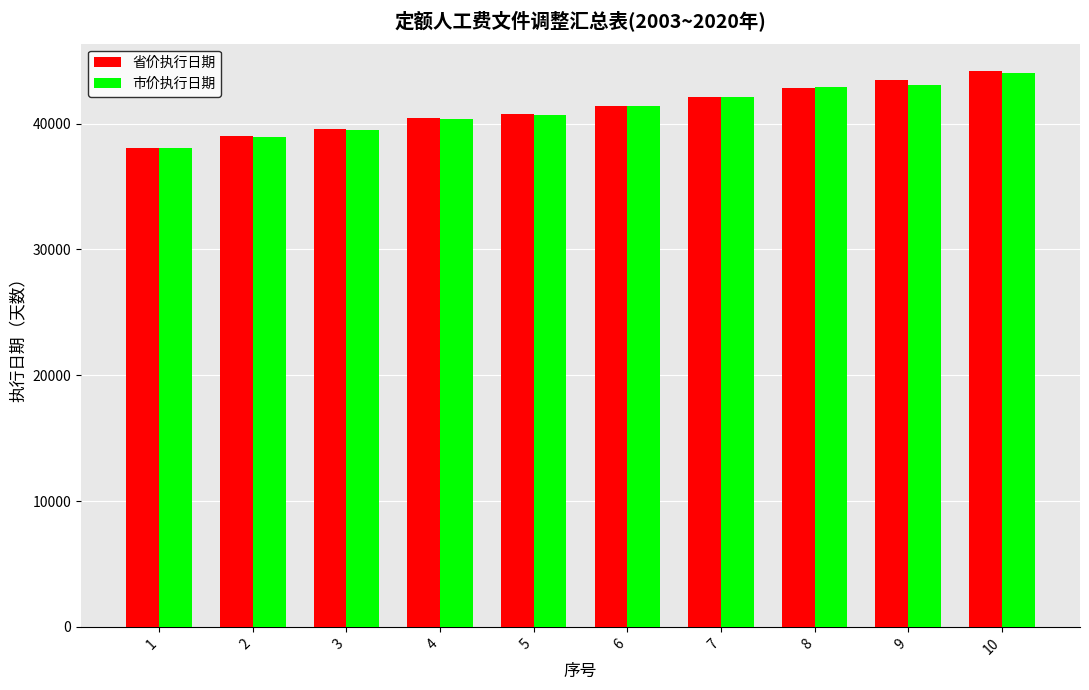

What is the total value across all series at 2?

77972